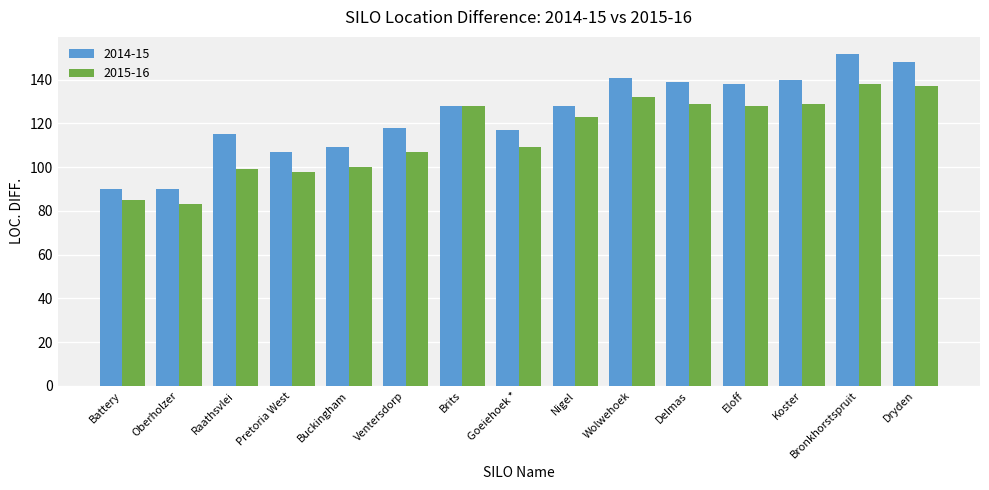

Reading right to left, what are all the values shown in this chart?

2014-15: Dryden=148	Bronkhorstspruit=152	Koster=140	Eloff=138	Delmas=139	Wolwehoek=141	Nigel=128	Goeiehoek *=117	Brits=128	Ventersdorp=118	Buckingham=109	Pretoria West=107	Raathsvlei=115	Oberholzer=90	Battery=90
2015-16: Dryden=137	Bronkhorstspruit=138	Koster=129	Eloff=128	Delmas=129	Wolwehoek=132	Nigel=123	Goeiehoek *=109	Brits=128	Ventersdorp=107	Buckingham=100	Pretoria West=98	Raathsvlei=99	Oberholzer=83	Battery=85